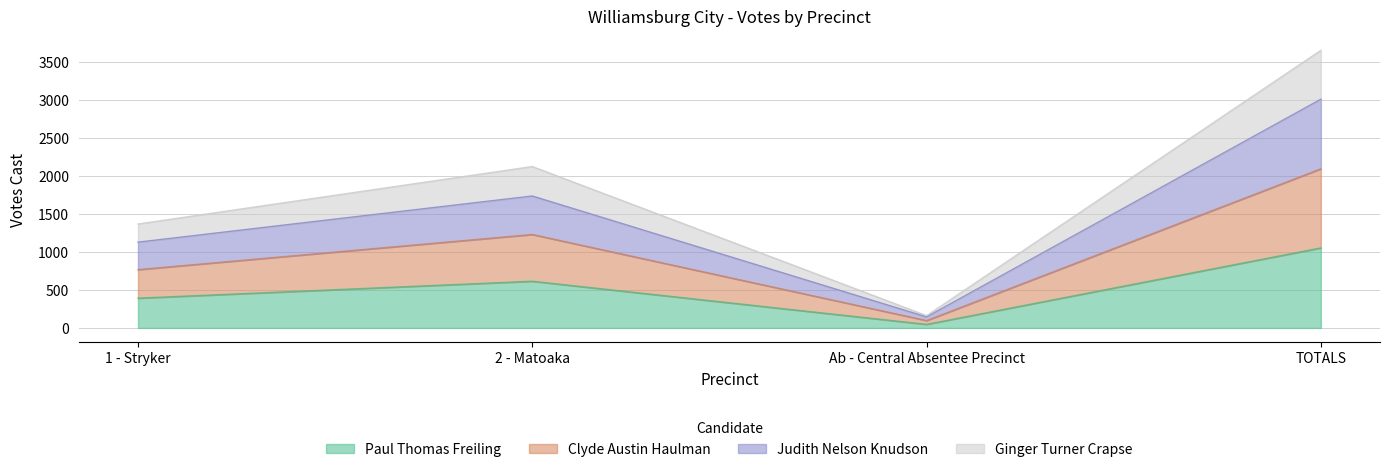

The Paul Thomas Freiling series shows 1848 at TOTALS. True or false?

False